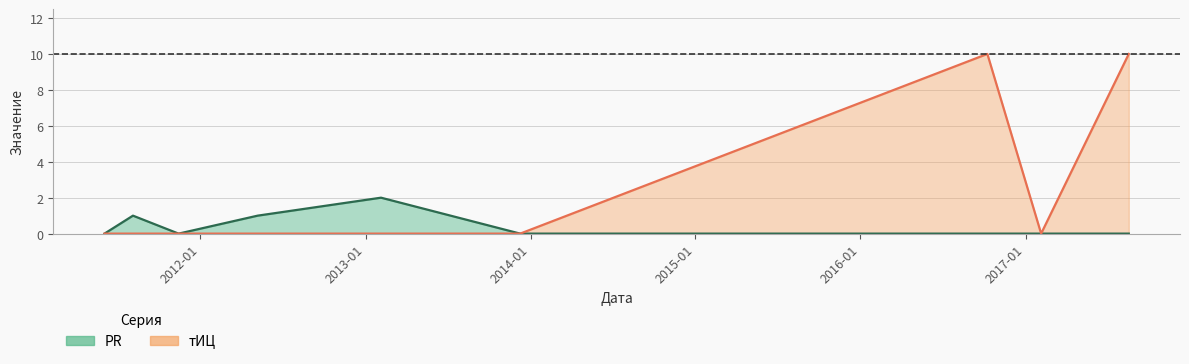

Where is PR nearest to the value 1?

2011-08-05